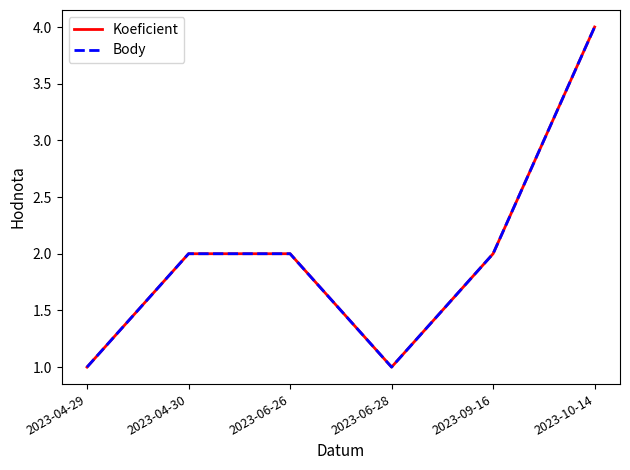

Does the chart display data point markers on the line(s)?

No